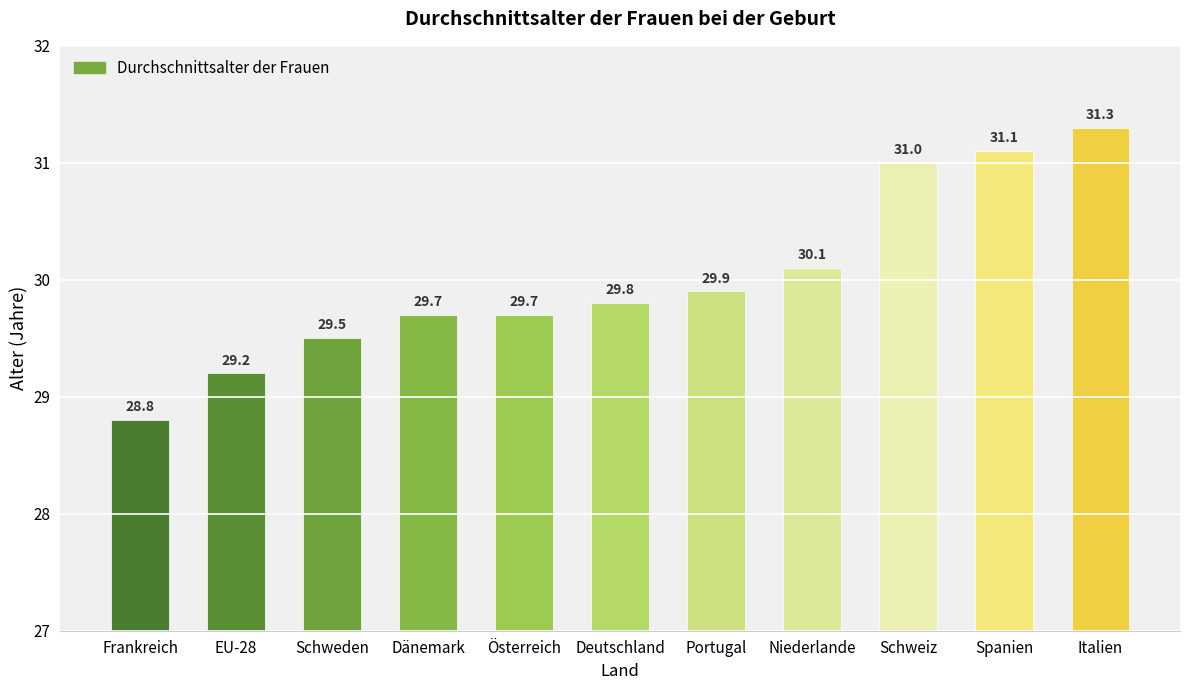

True or false: the data shows 29.2 at EU-28.

True